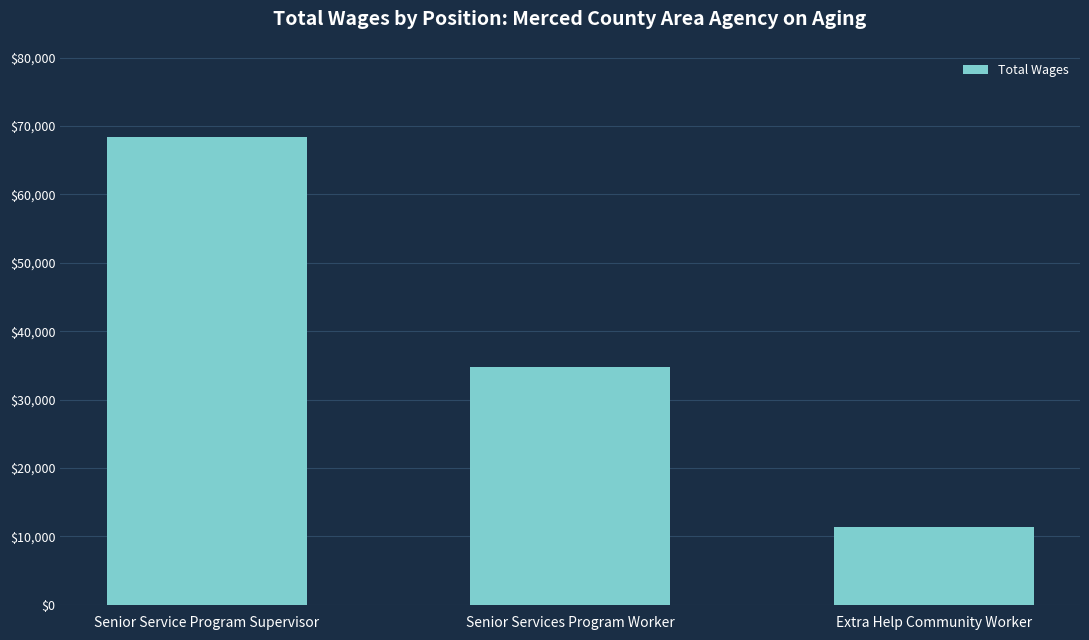

Rank the categories by value from lowest to highest.

Extra Help Community Worker, Senior Services Program Worker, Senior Service Program Supervisor